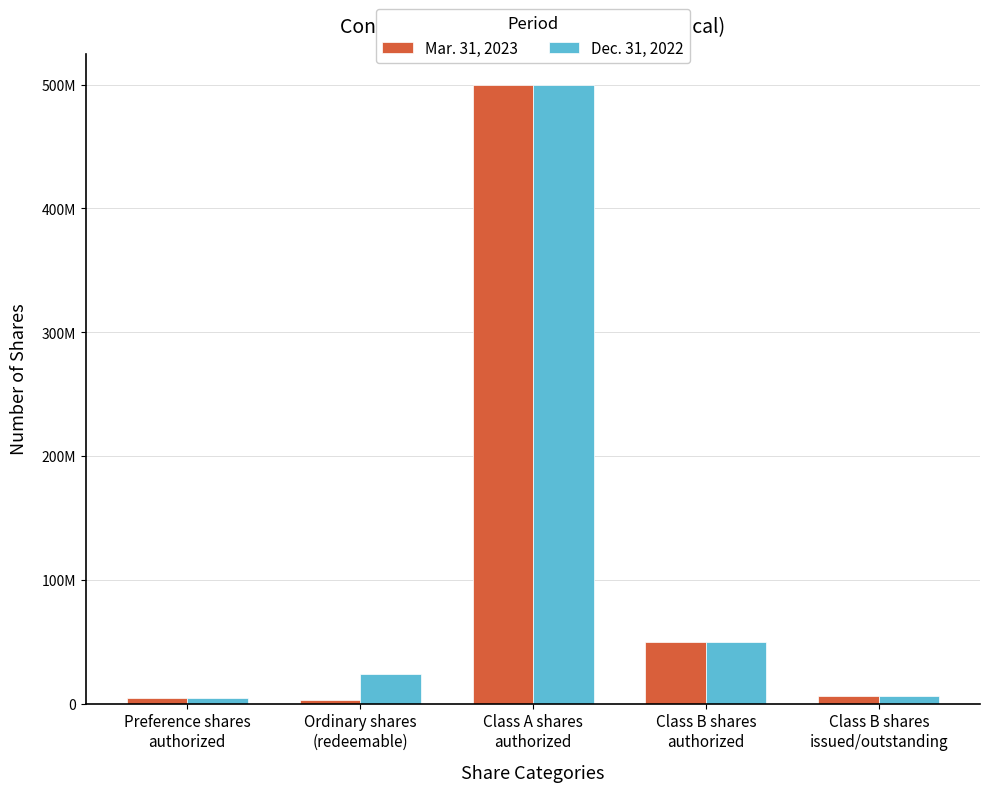

List the labels in order of Dec. 31, 2022 value, smallest first.

Preference shares
authorized, Class B shares
issued/outstanding, Ordinary shares
(redeemable), Class B shares
authorized, Class A shares
authorized